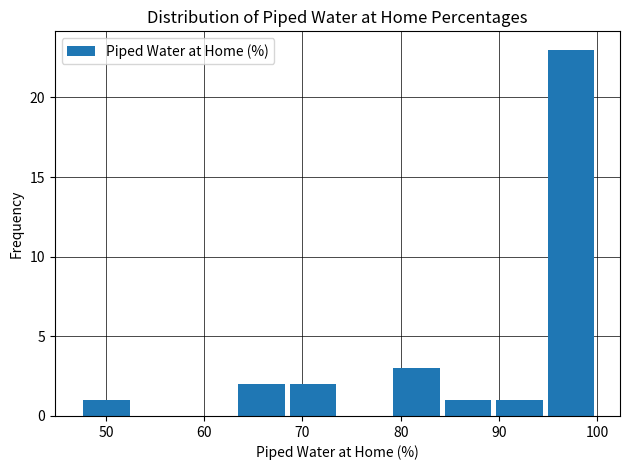

Reading left to right, list every bar in this chart as the range it spans on the x-axis followed by its height. Neither the bar edges nor the heights are printed on the chart, so give them approximately, as read against the axes.

47 to 53: 1
53 to 58: 0
58 to 63: 0
63 to 68: 2
68 to 74: 2
74 to 79: 0
79 to 84: 3
84 to 89: 1
89 to 95: 1
95 to 100: 23